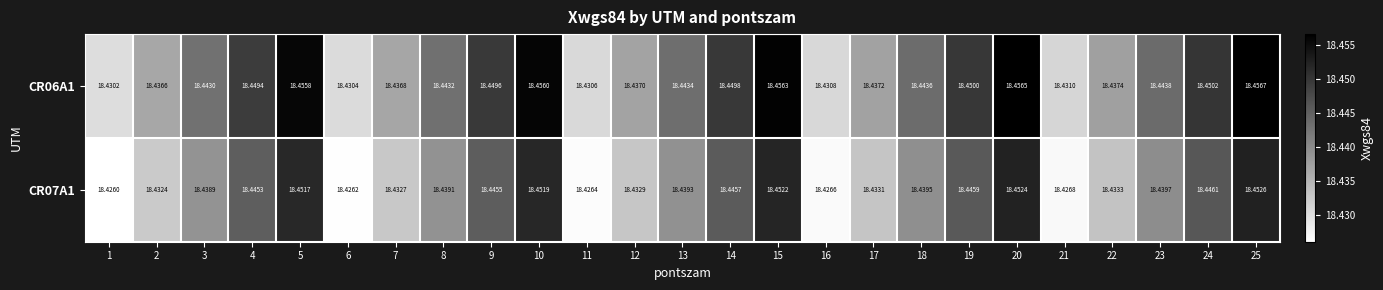

Is the value of CR07A1 at 4 greater than the value of CR06A1 at 19?

No